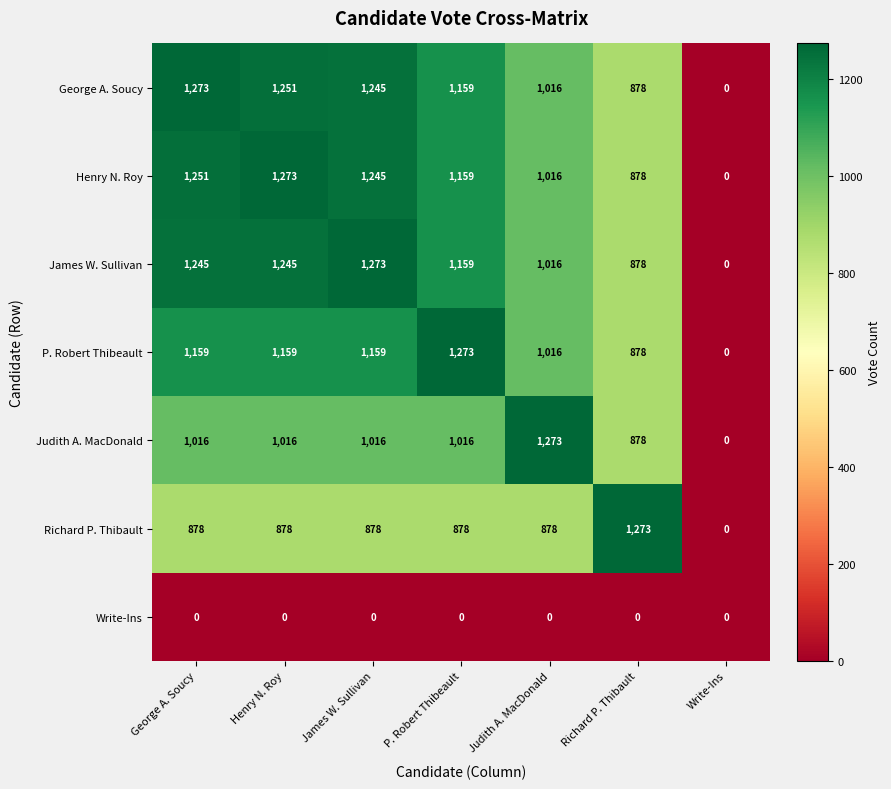

The Judith A. MacDonald series shows 1632 at P. Robert Thibeault. True or false?

False